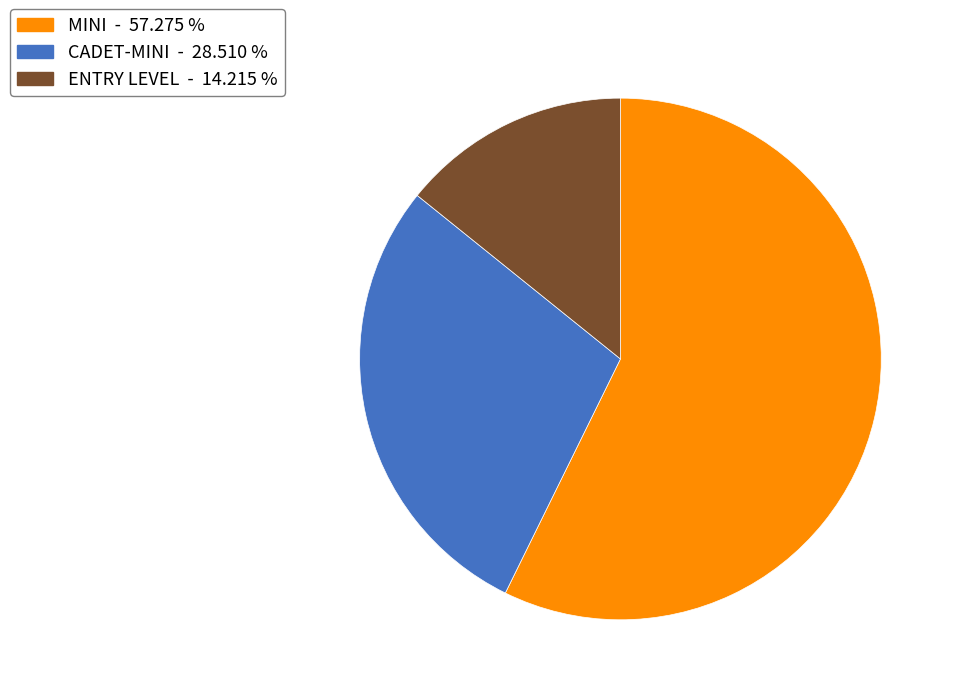

Is there a majority slice in this chart?

Yes